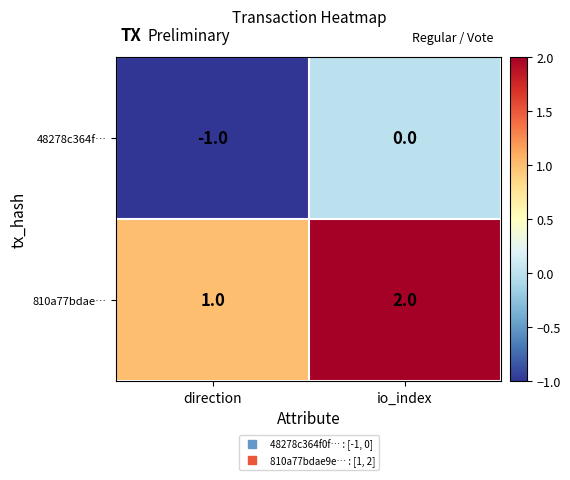

At which label is 810a77bdae… closest to 1?

direction